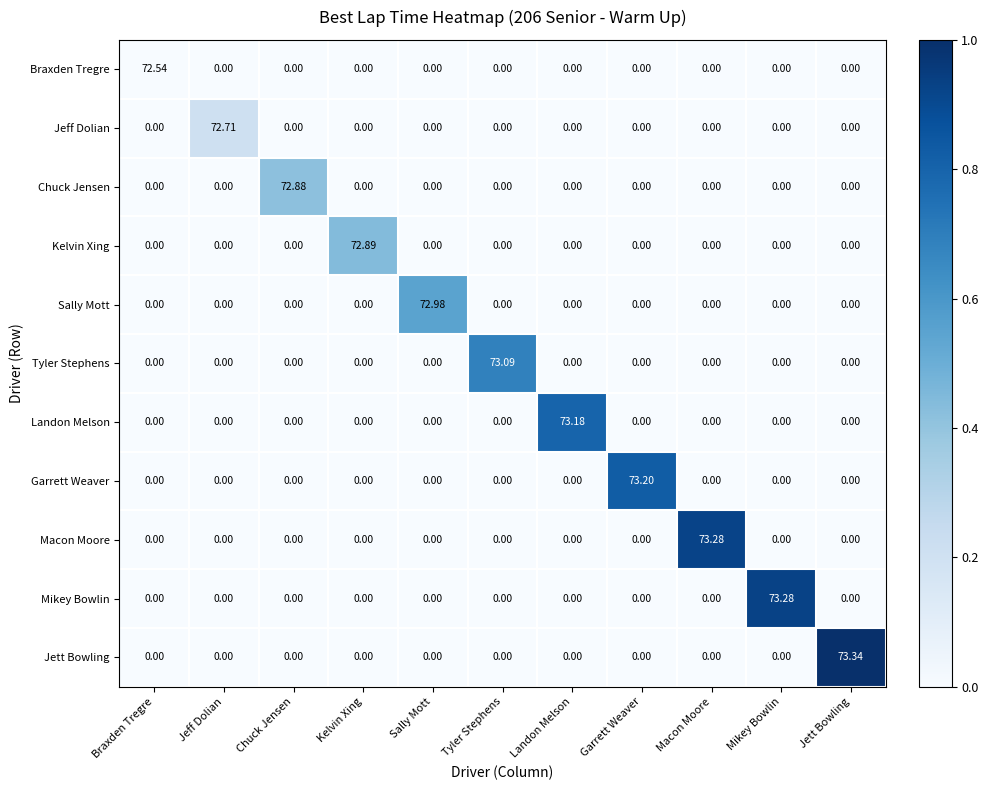

At which category is the sum across all series the highest?

Jett Bowling